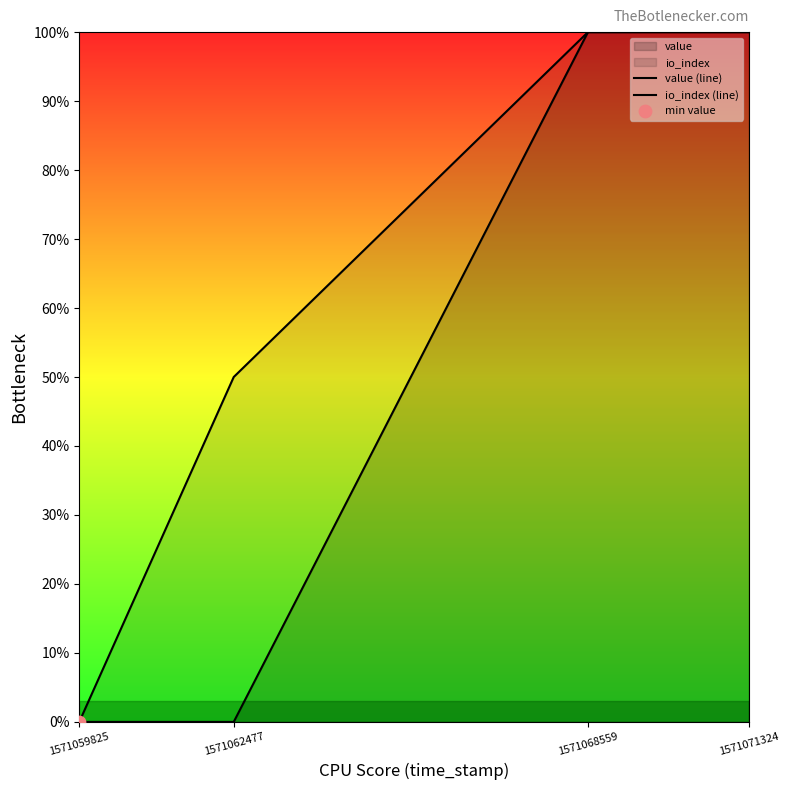

True or false: value has more than 2 interior local peaks.

False